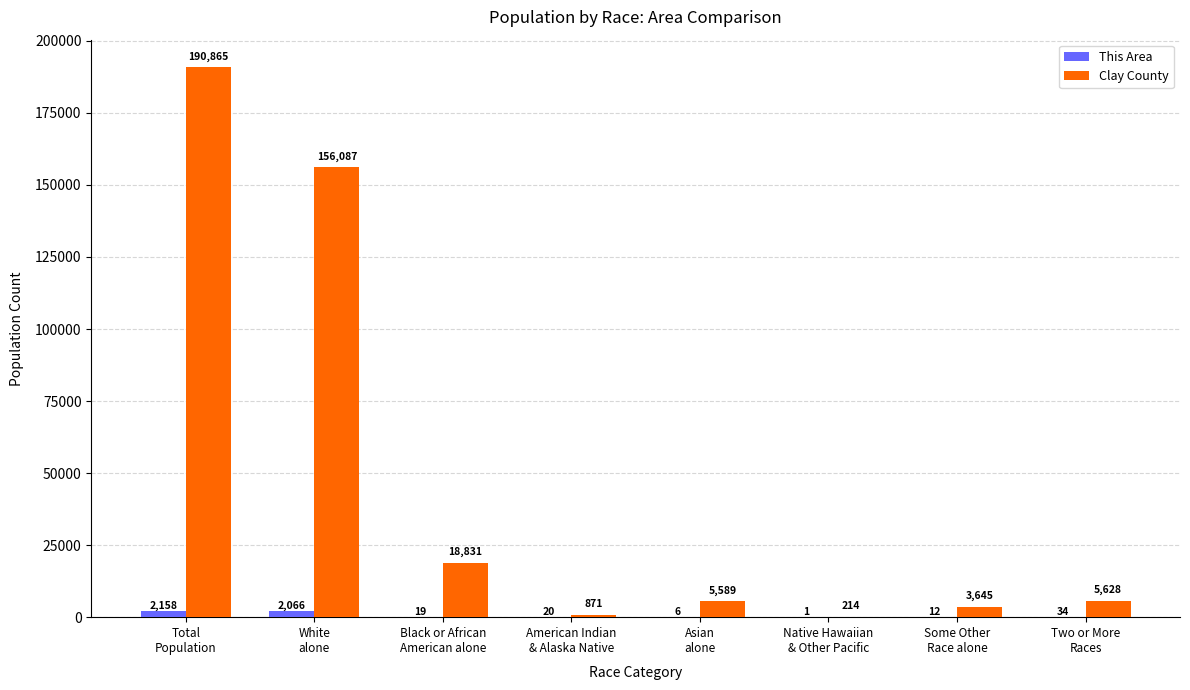

What is the average value of the Clay County series?

47716